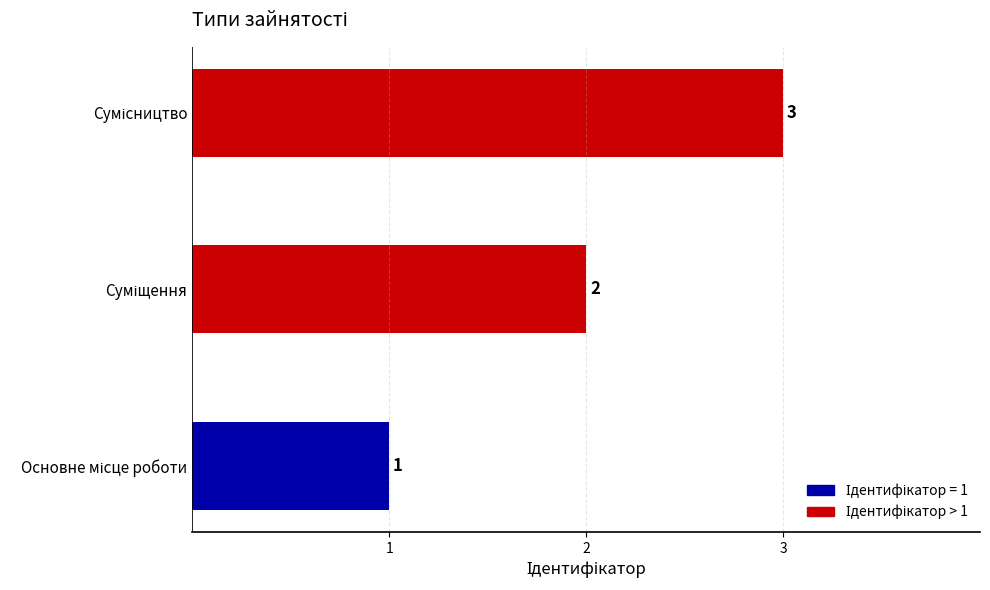

What is the sum of all values?

6